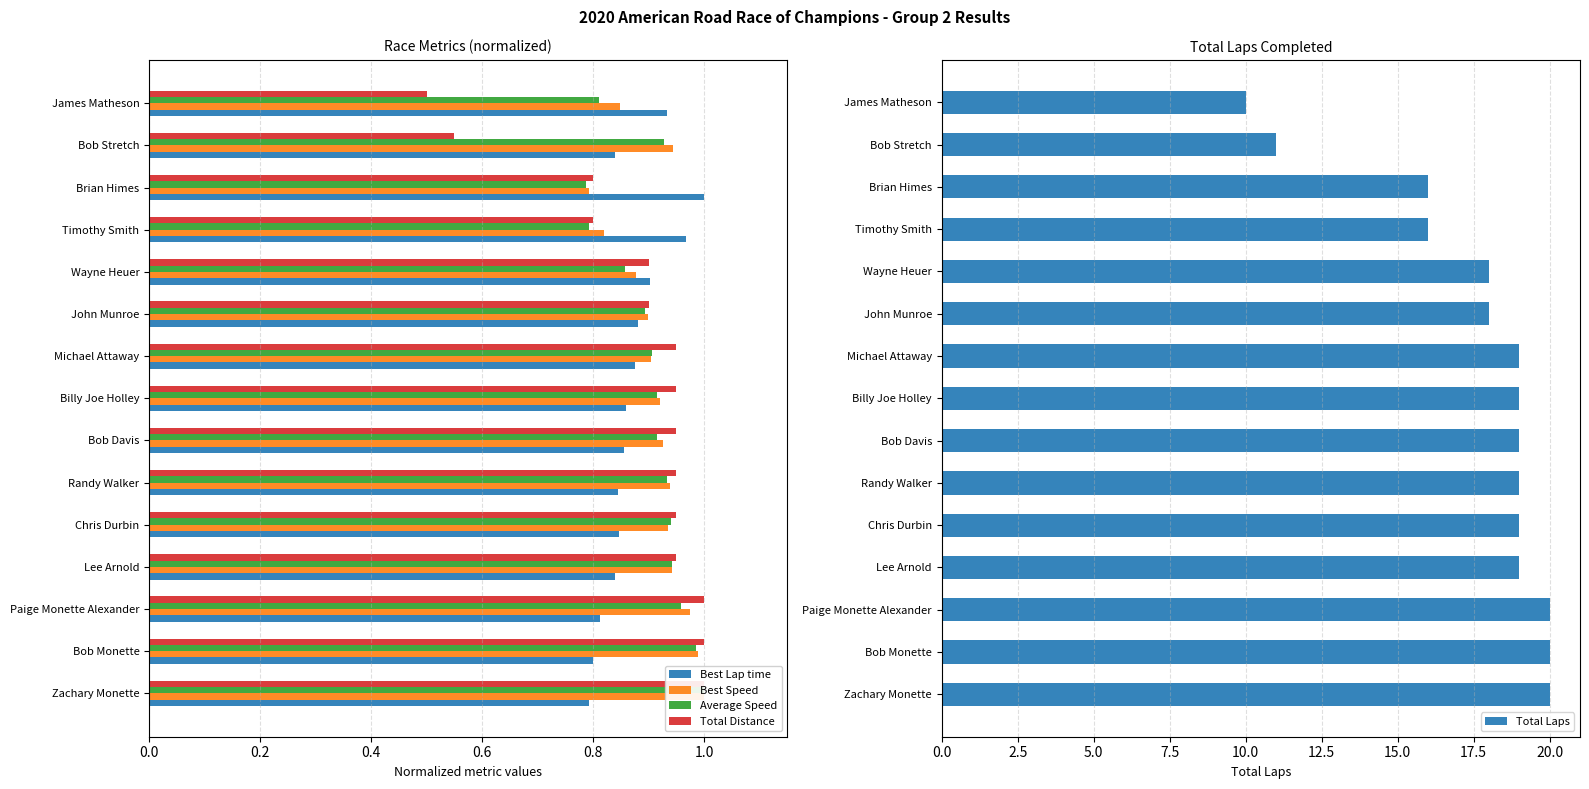

Reading left to right, extract all data points from this chart.

Best Lap time: 0.8	0.8	0.8	0.8	0.8	0.8	0.9	0.9	0.9	0.9	0.9	1.0	1.0	0.8	0.9
Best Speed: 1.0	1.0	1.0	0.9	0.9	0.9	0.9	0.9	0.9	0.9	0.9	0.8	0.8	0.9	0.8
Average Speed: 1.0	1.0	1.0	0.9	0.9	0.9	0.9	0.9	0.9	0.9	0.9	0.8	0.8	0.9	0.8
Total Distance: 1.0	1.0	1.0	1.0	1.0	1.0	1.0	1.0	1.0	0.9	0.9	0.8	0.8	0.6	0.5
Total Laps: 20.0	20.0	20.0	19.0	19.0	19.0	19.0	19.0	19.0	18.0	18.0	16.0	16.0	11.0	10.0